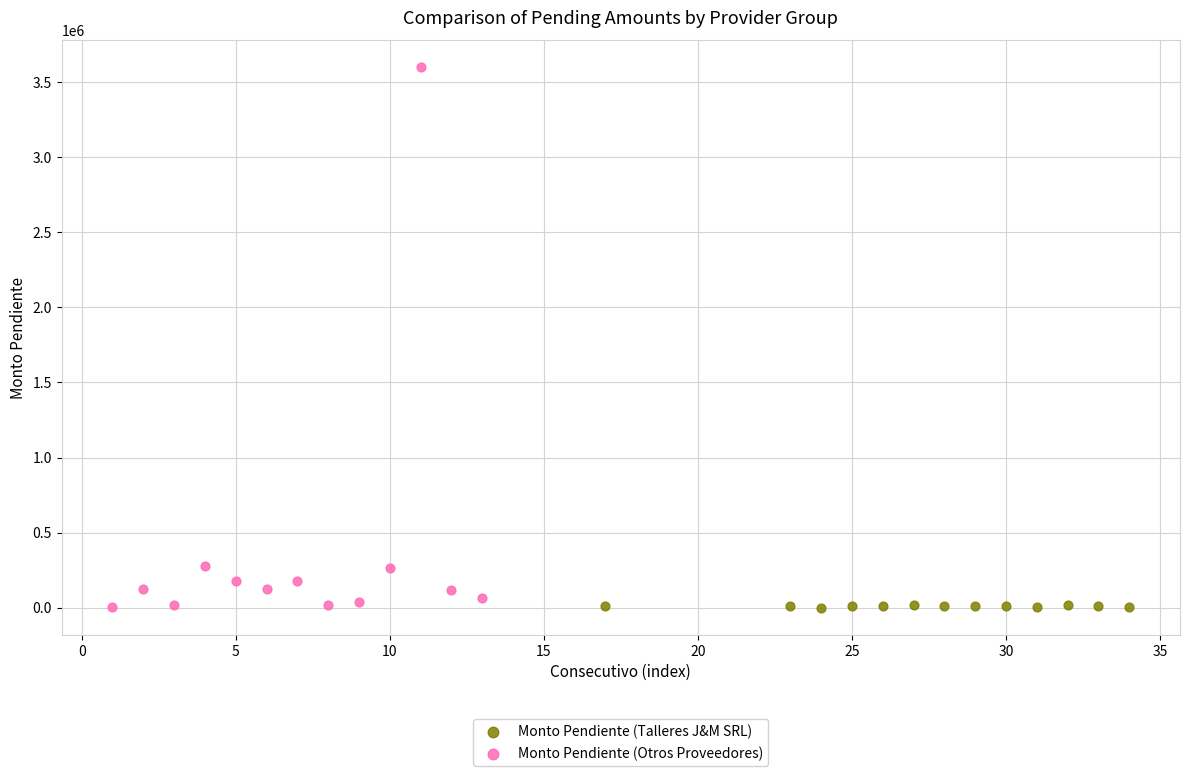

What are all the series names shown in the legend?

Monto Pendiente (Talleres J&M SRL), Monto Pendiente (Otros Proveedores)